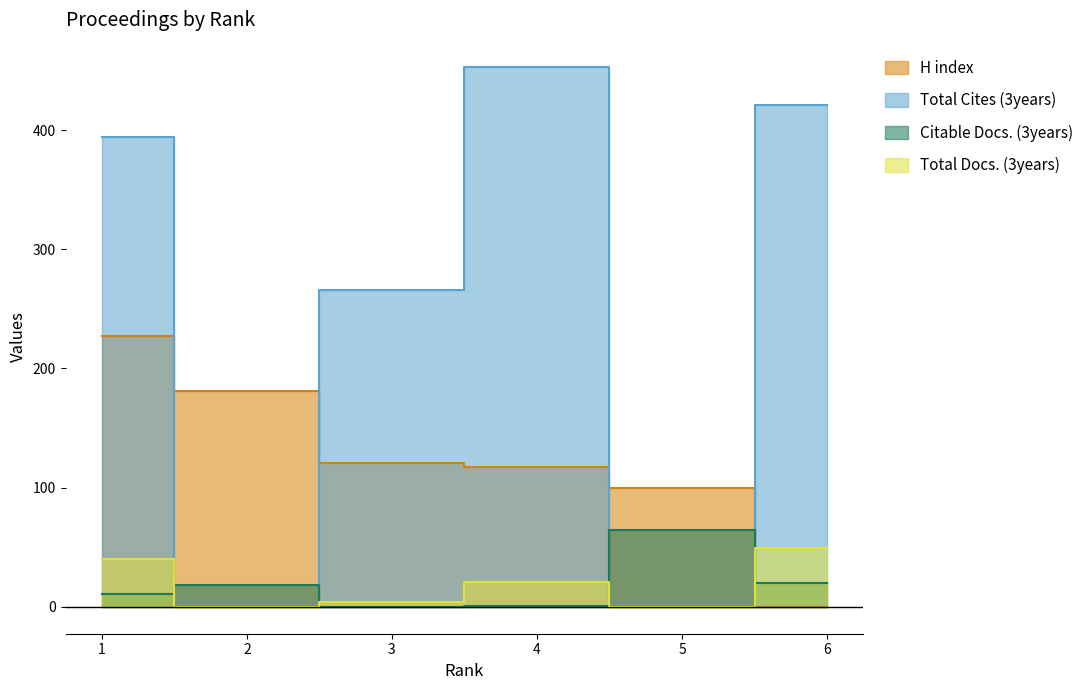

Is the value of Citable Docs. (3years) at 5 greater than the value of Total Cites (3years) at 4?

No